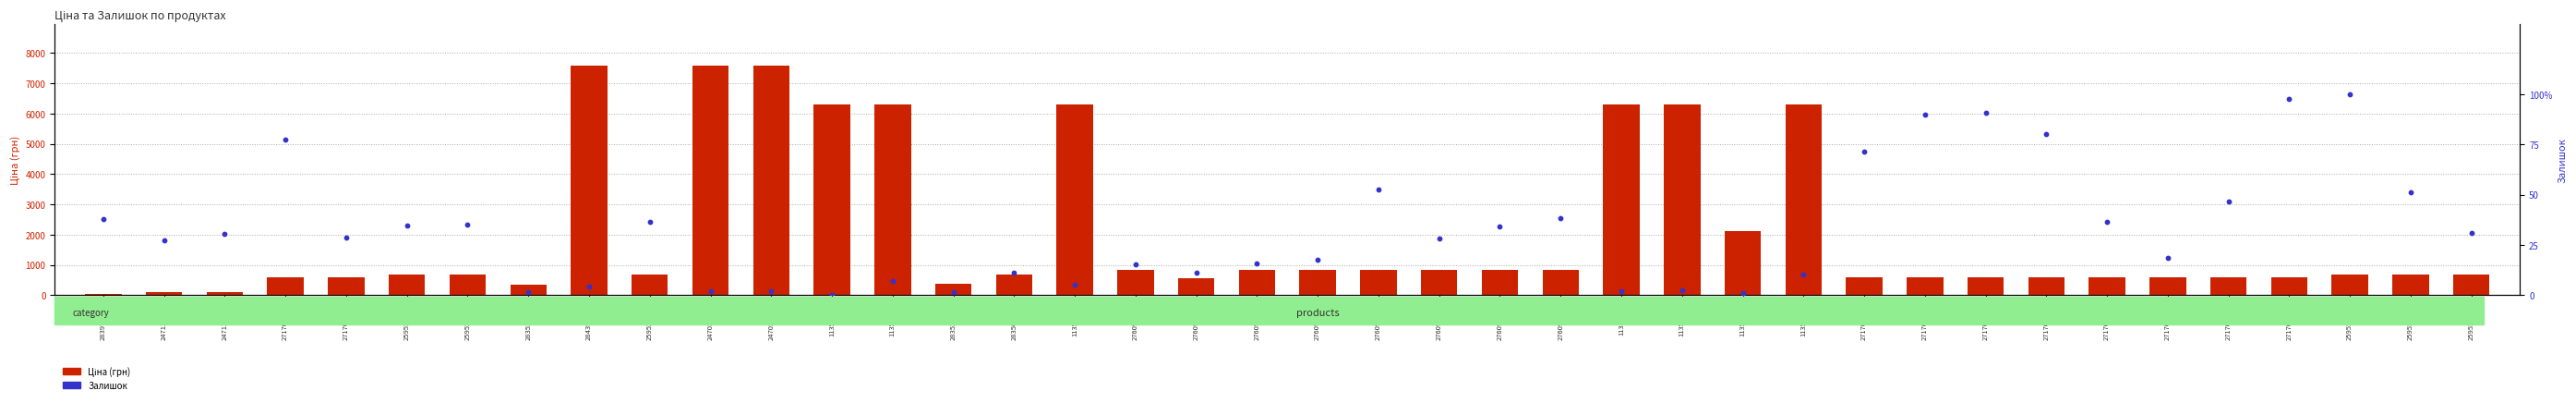

At how many categories does at least one series exceed 193?

40